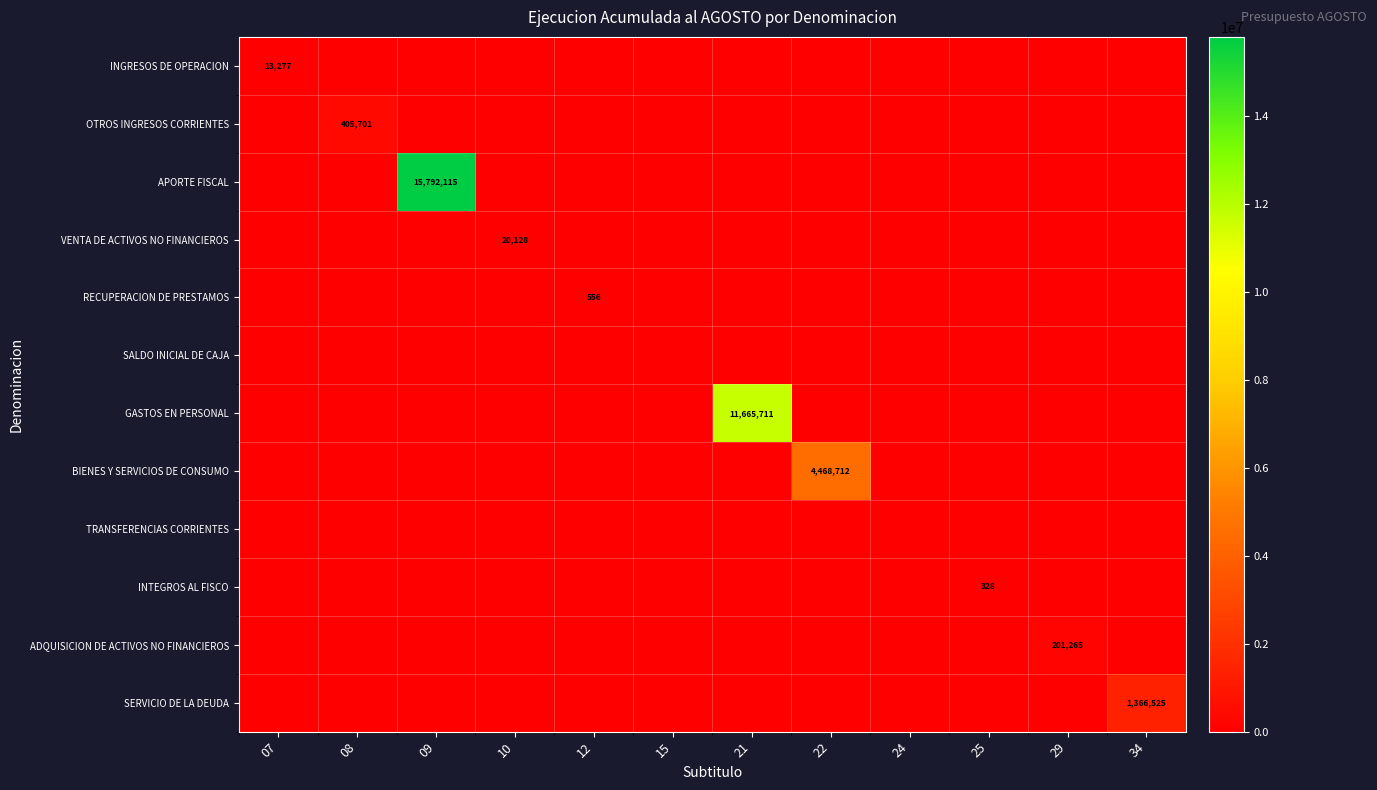

How many distinct data groups are displayed?

12